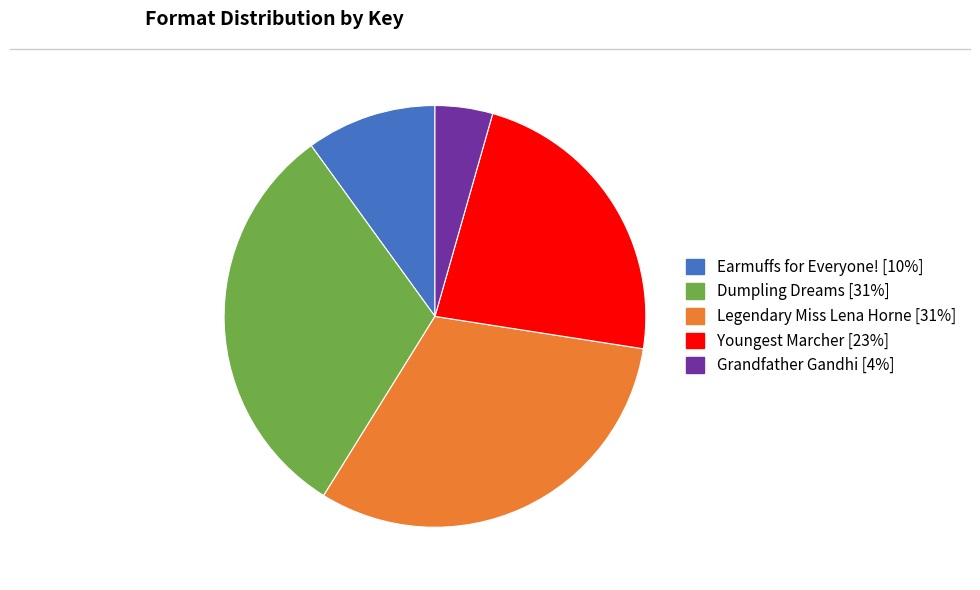

Between Youngest Marcher and Grandfather Gandhi, which is larger?

Youngest Marcher